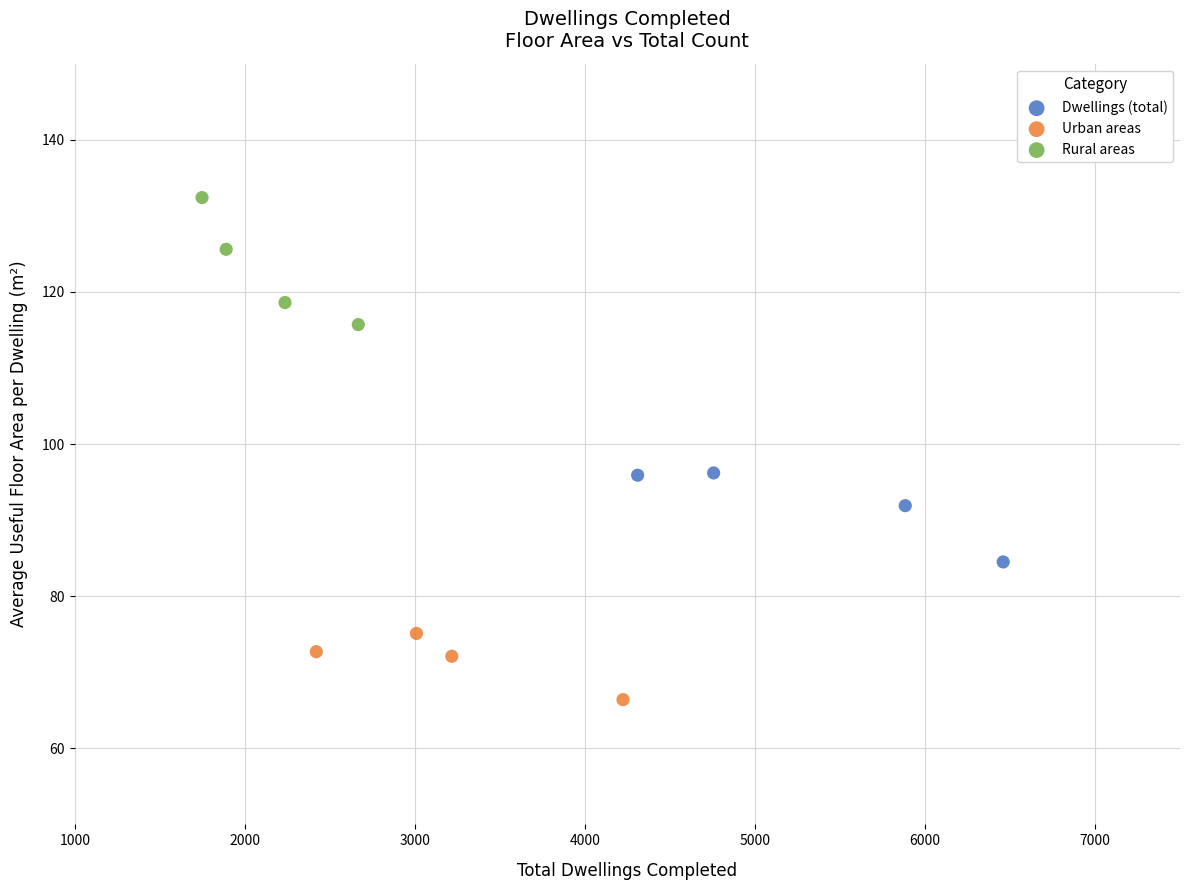

Which series reaches the maximum Y coordinate?

Rural areas